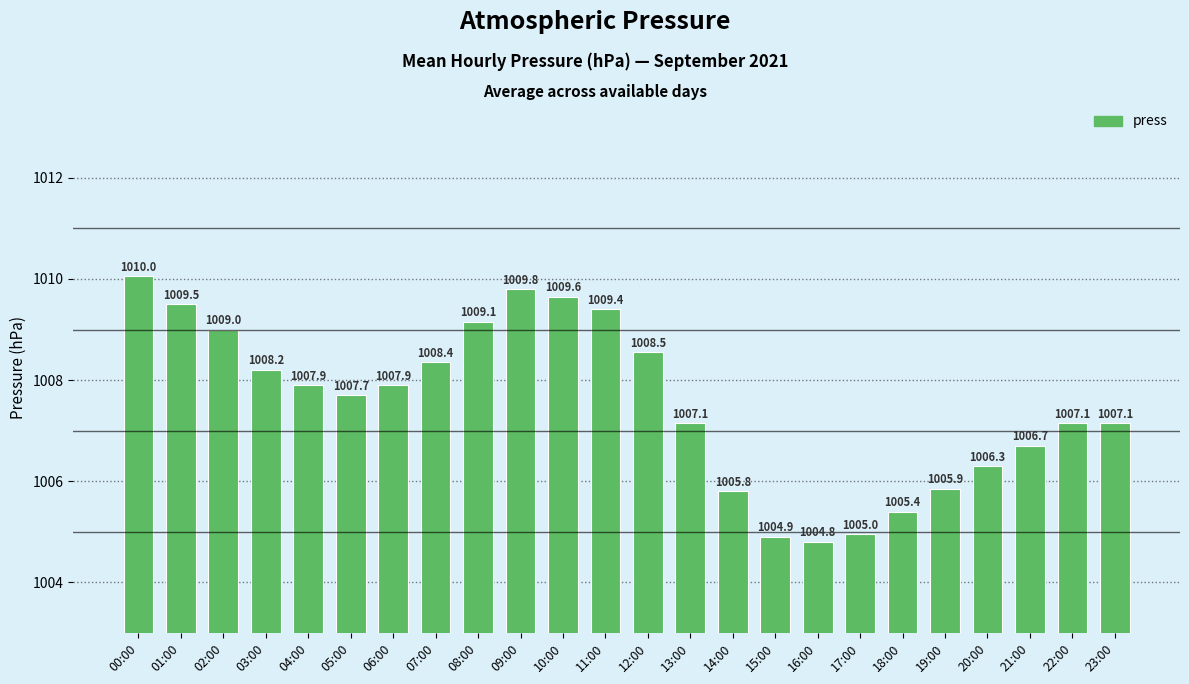

What is the ratio of the value at 15:00 to the value at 12:00?

1.0